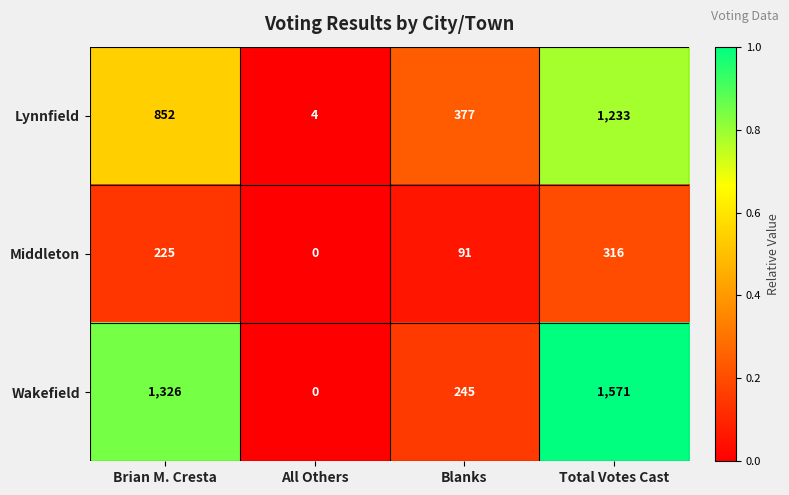

Which series has the widest spread of values?

Wakefield